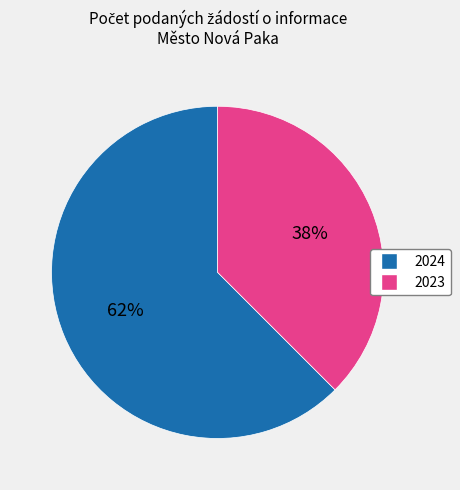

Does any single category account for the majority?

Yes